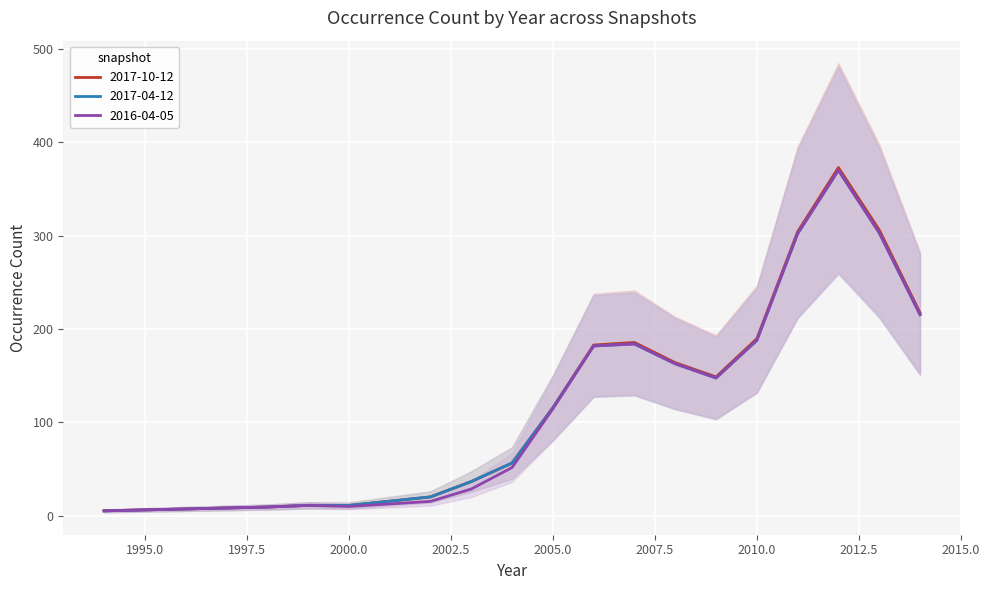

True or false: 2017-10-12 and 2016-04-05 cross at least once.

False